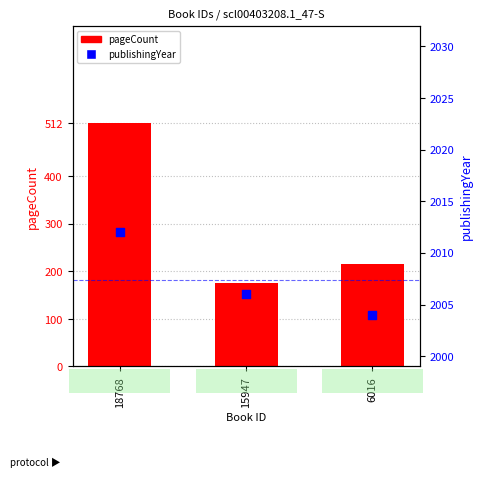

At which category is the sum across all series the highest?

18768